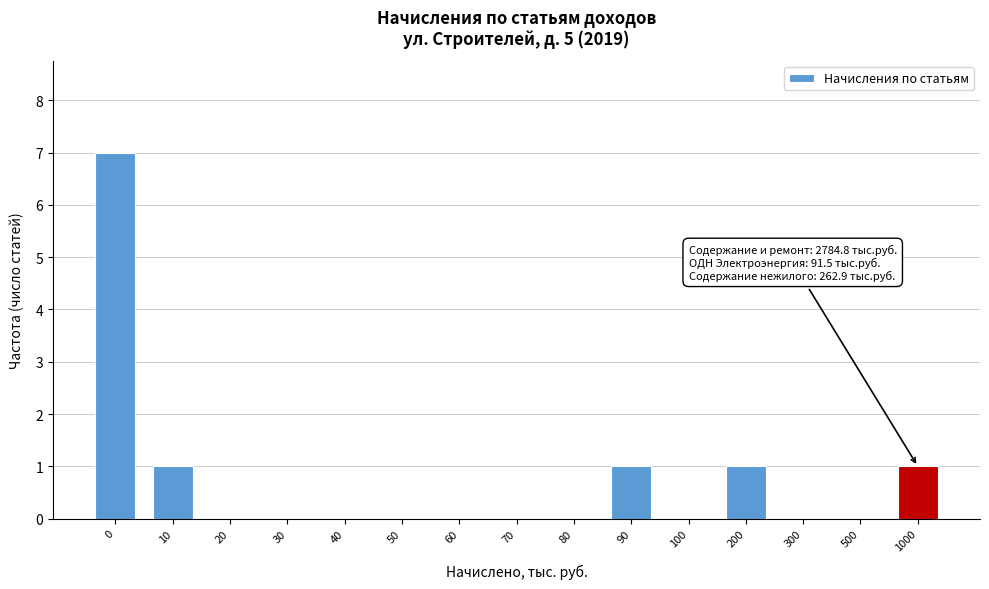

Reading left to right, extract all data points from this chart.

0=7	10=1	20=0	30=0	40=0	50=0	60=0	70=0	80=0	90=1	100=0	200=1	300=0	500=0	1000=1